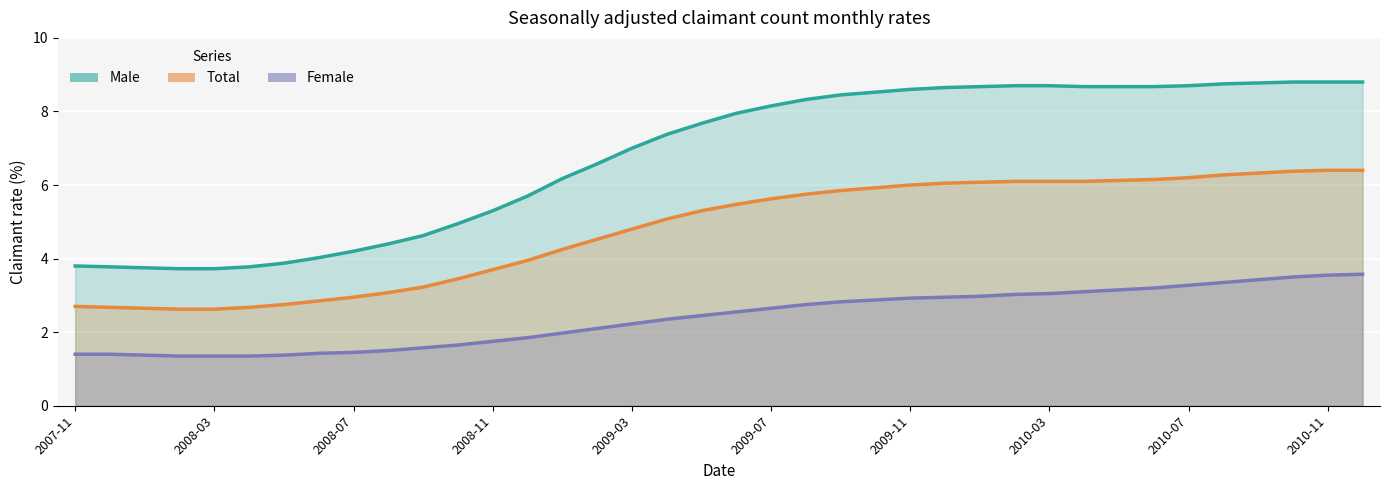

Which series changed the most between 14 and 24?

Male